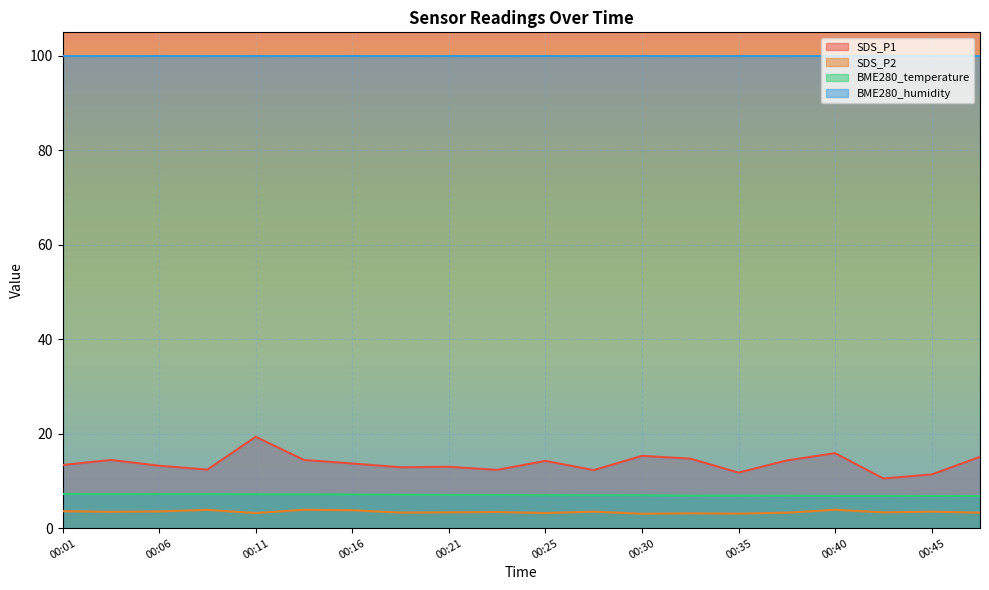

The value of BME280_humidity at 00:30 is 100.0. True or false?

True